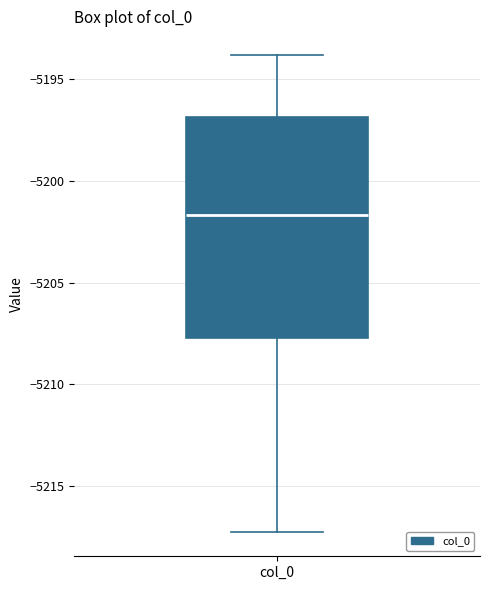

Transcribe this box plot: give where the median line is, the range the box spans, and where the two whiskers end, as read against the y-axis. The values are not printed on the chart, so give them approximately, as read against the axis.

median -5201.5, box -5207.5 to -5197.0, whiskers -5217.5 to -5194.0